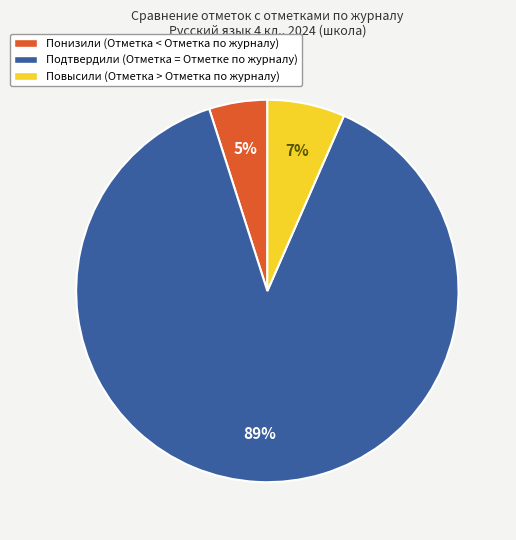

Is the sum of Подтвердили and Понизили greater than half?

Yes